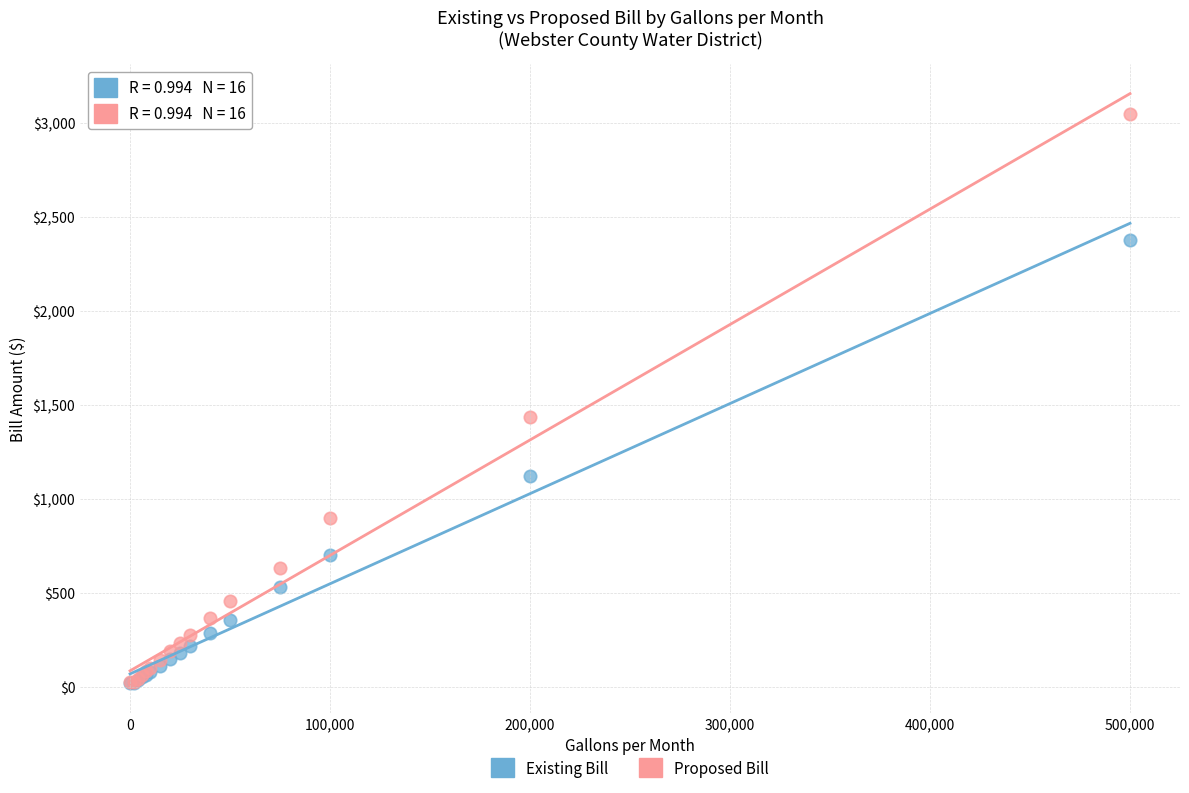

In the Existing Bill series, what Y value is closest to 1198?

1121.6